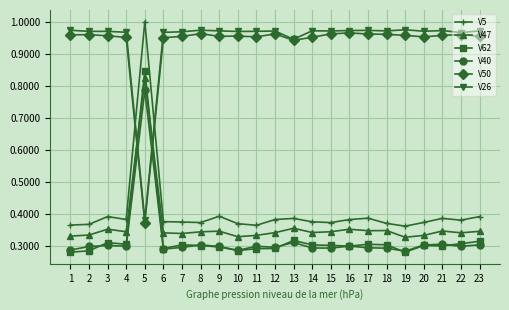

How many intersections are there between V40 and V50?

2